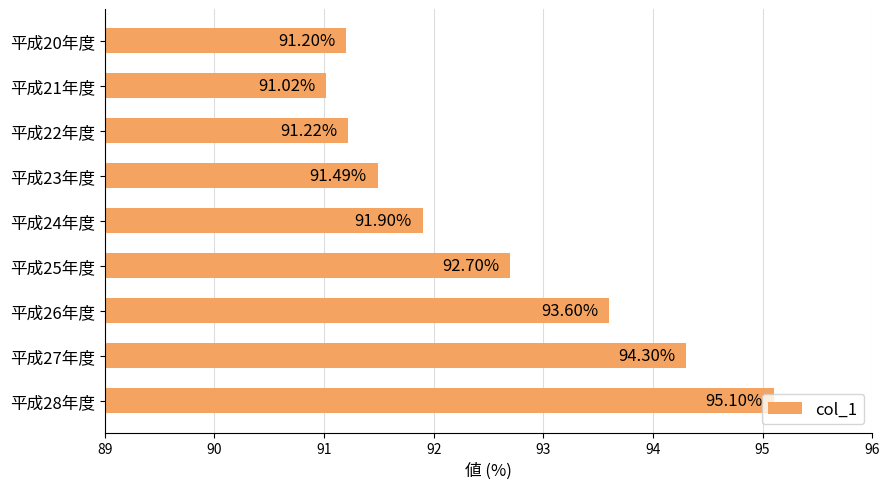

What is the ratio of the value at 平成25年度 to the value at 平成20年度?

1.0